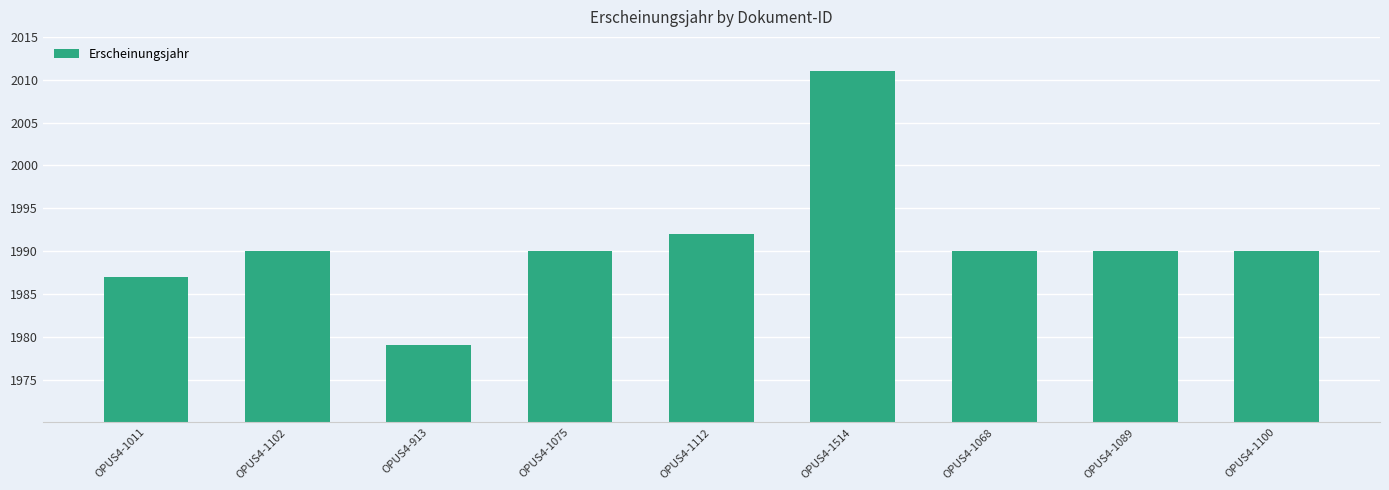

The chart shows a value of 1992 at OPUS4-1112. True or false?

True